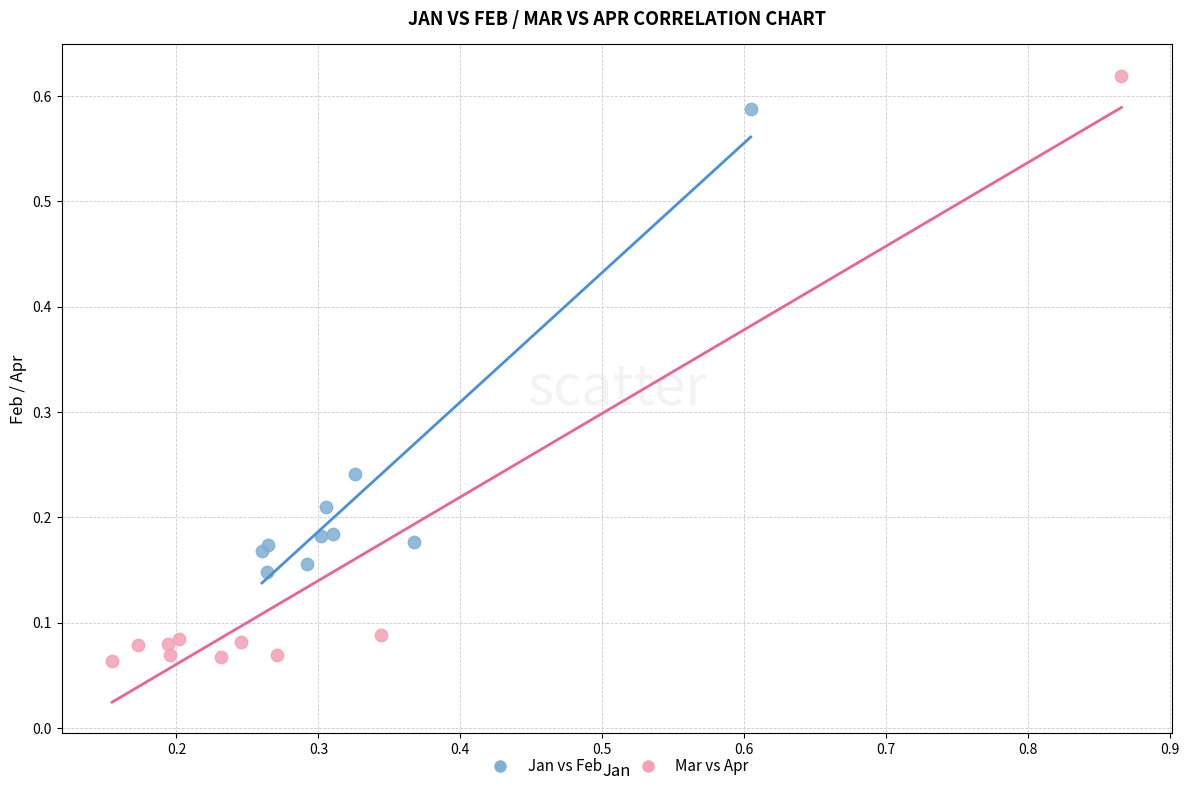

Which series has the largest Y range (max minus min)?

Mar vs Apr